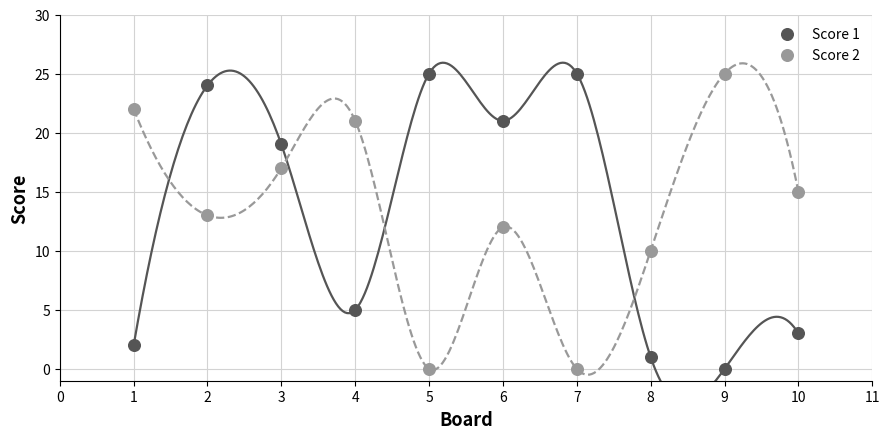

What is the X range (max minus min) for the scatter plot?

9